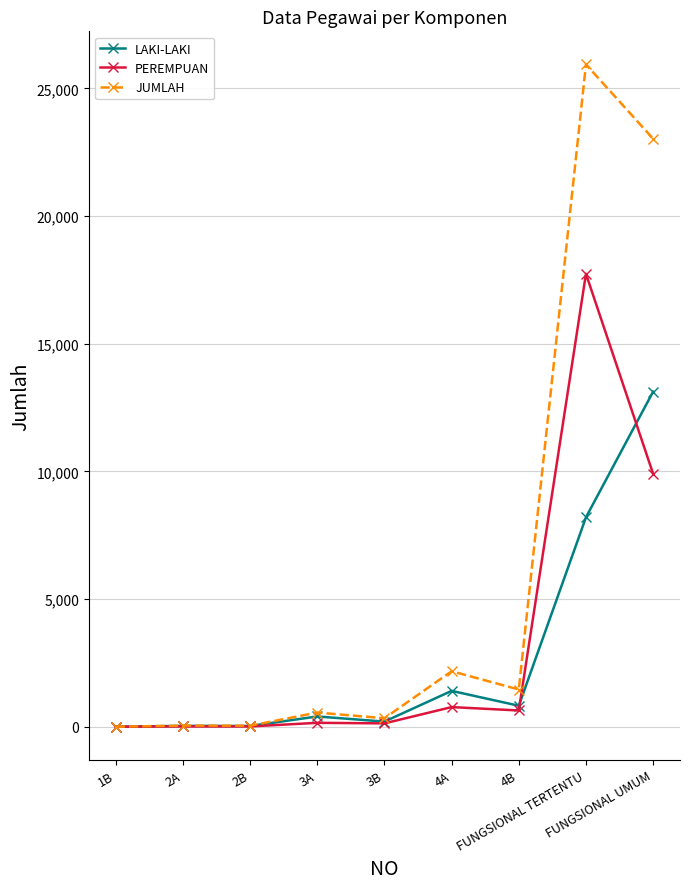

How many lines are shown in the chart?

3